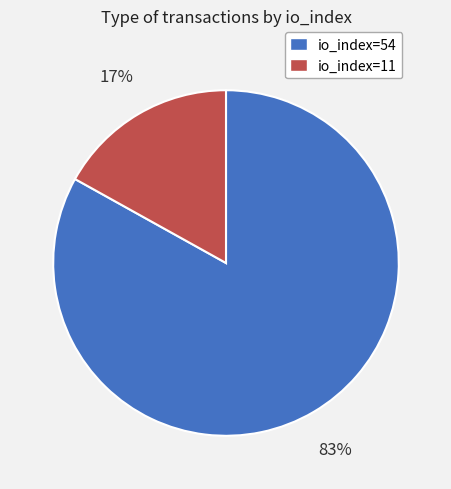

True or false: io_index=54 accounts for 95% of the total.

False